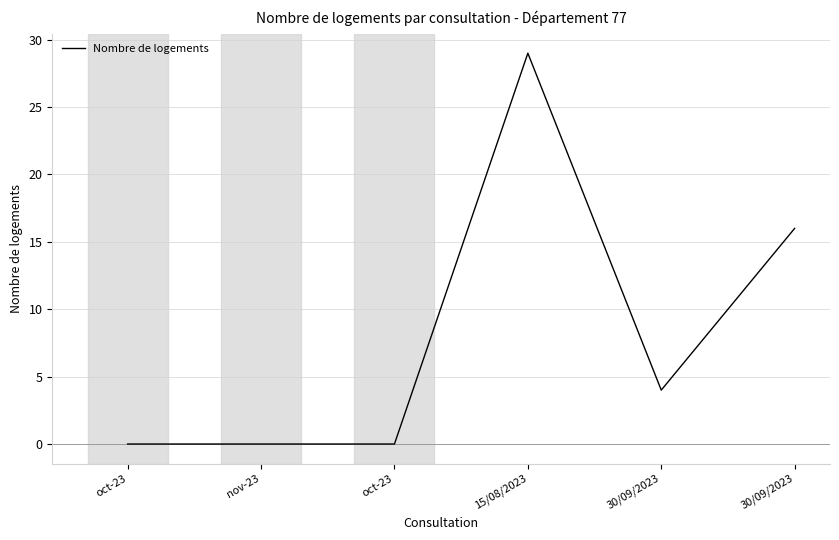

List the labels in order of value, largest first.

15/08/2023, 30/09/2023, 30/09/2023, oct-23, nov-23, oct-23